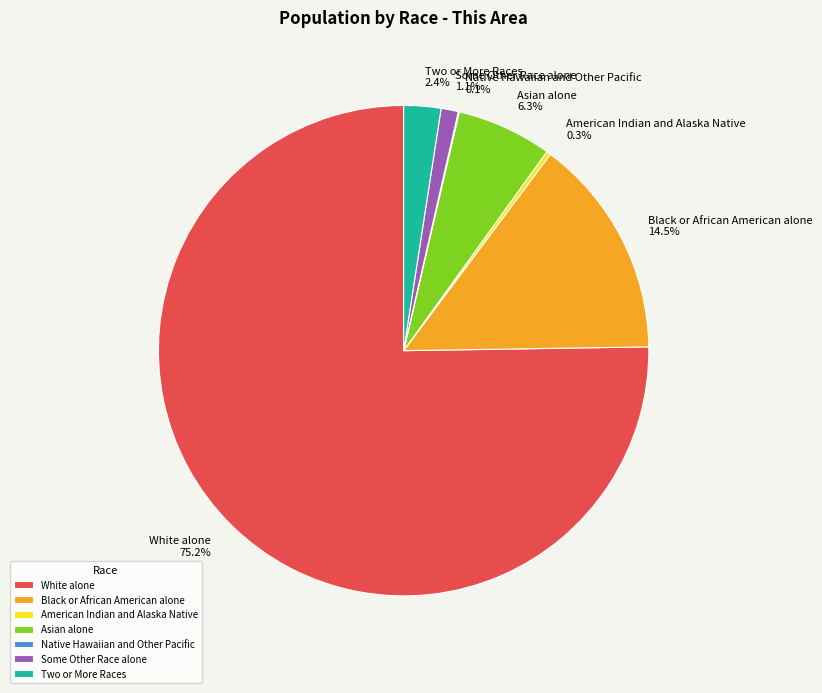

To the nearest percent, what is the difference between the largest and smallest slice percentages?

75%